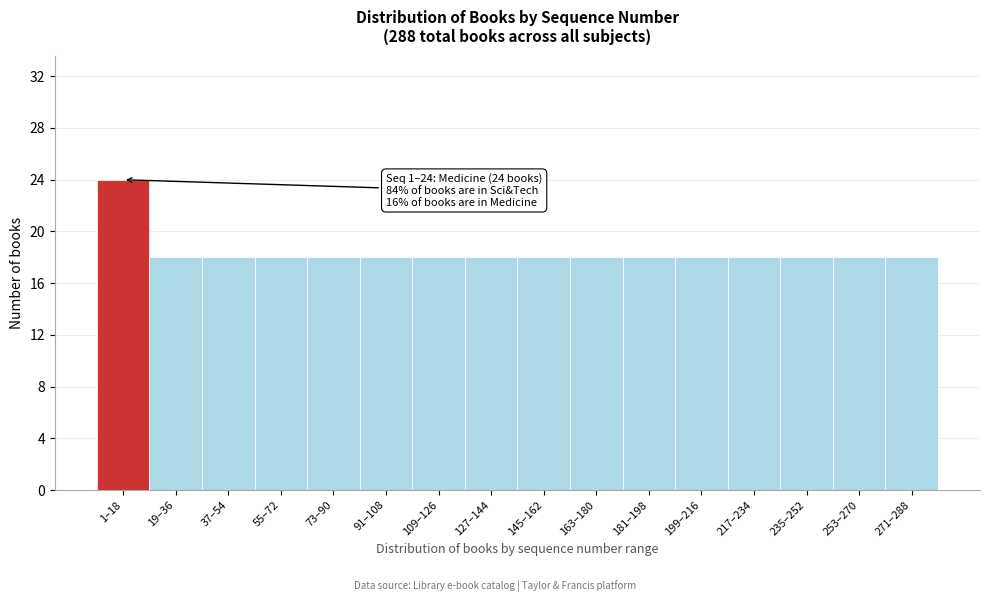

Reading left to right, transcribe all the data shown in this chart.

24	18	18	18	18	18	18	18	18	18	18	18	18	18	18	18